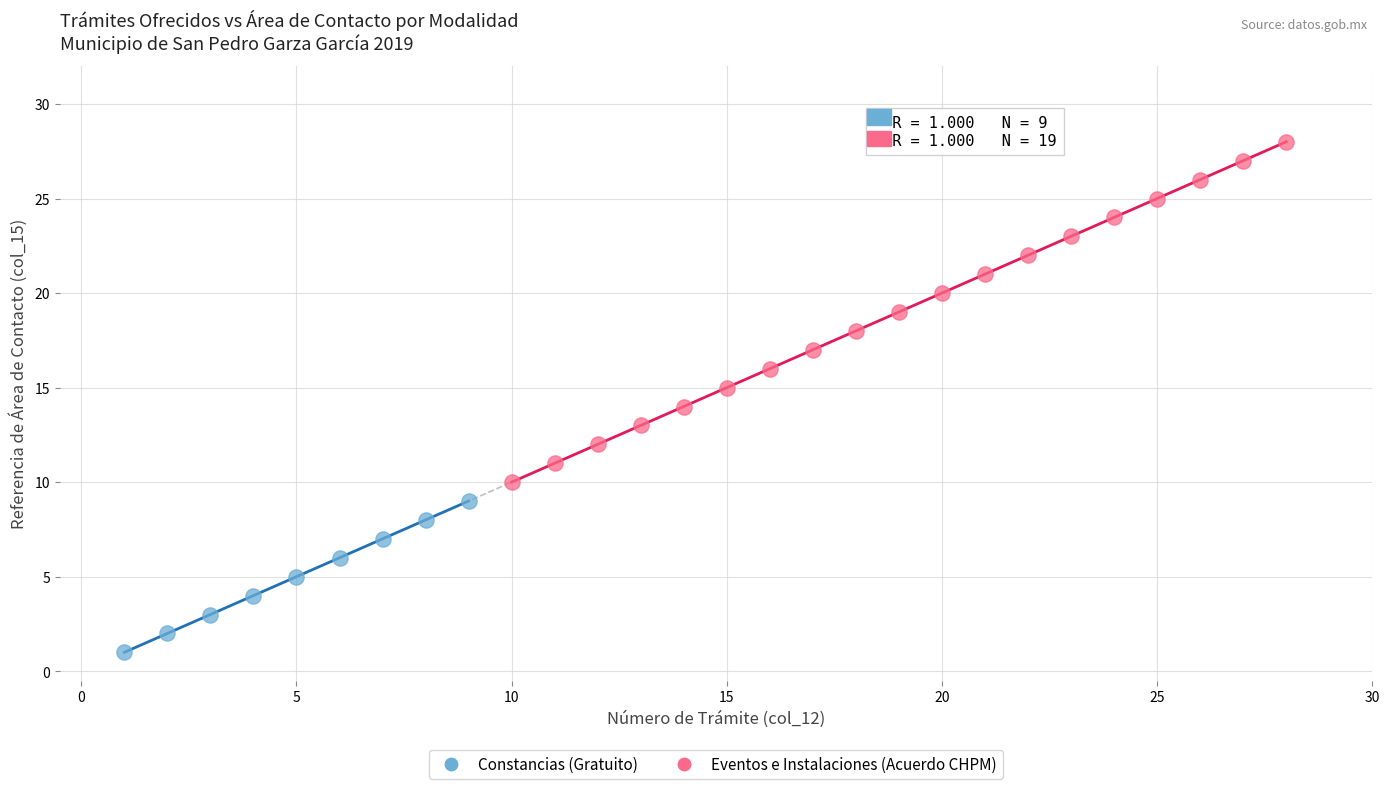

What are all the series names shown in the legend?

Constancias (Gratuito), Eventos e Instalaciones (Acuerdo CHPM)